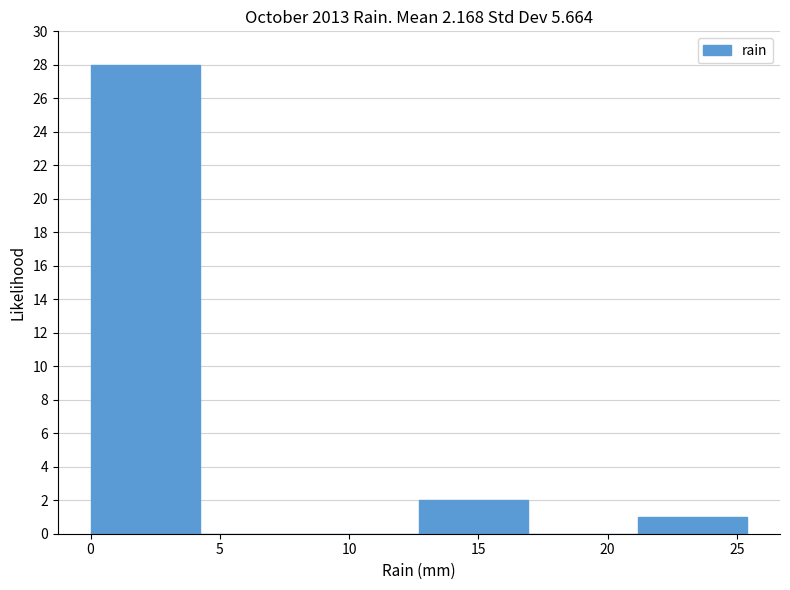

Reading left to right, list every bar in this chart as the range it spans on the x-axis followed by its height. Neither the bar edges nor the heights are printed on the chart, so give them approximately, as read against the axes.

0.0 to 4.0: 28
4.0 to 8.5: 0
8.5 to 12.5: 0
12.5 to 17.0: 2
17.0 to 21.0: 0
21.0 to 25.5: 1